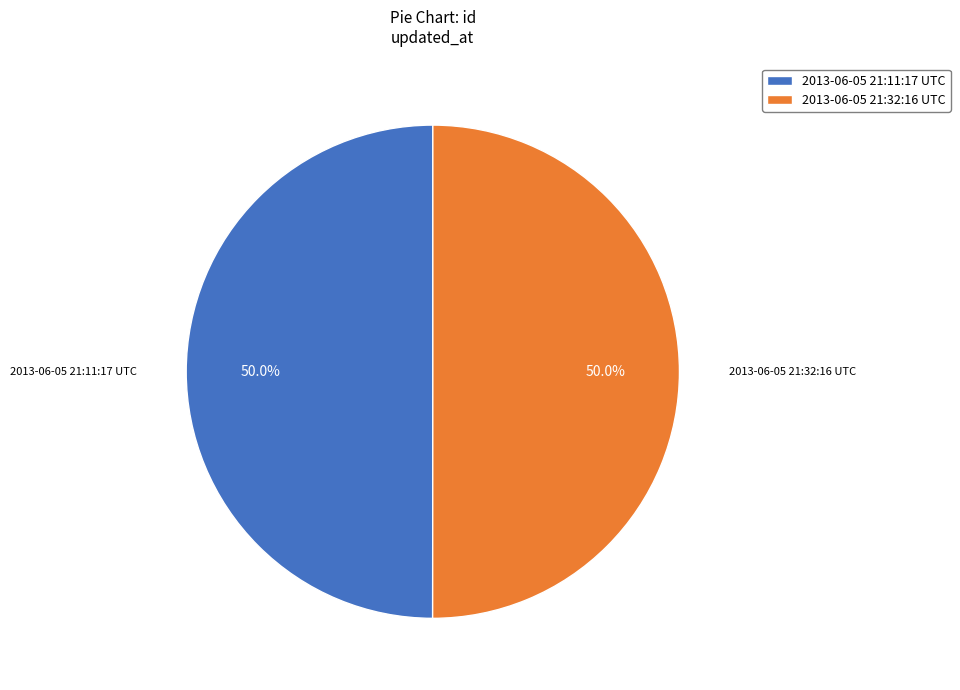

What percentage do 2013-06-05 21:11:17 UTC and 2013-06-05 21:32:16 UTC together represent?

100.0%